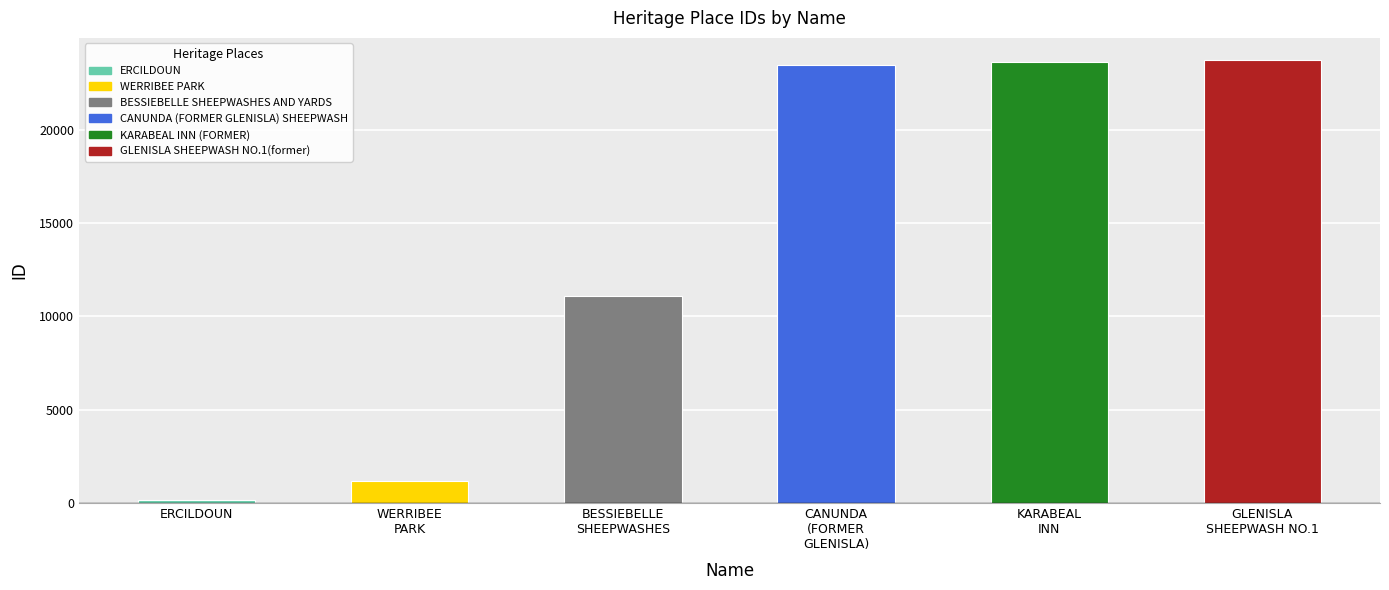

What is the greatest value displayed?

23741